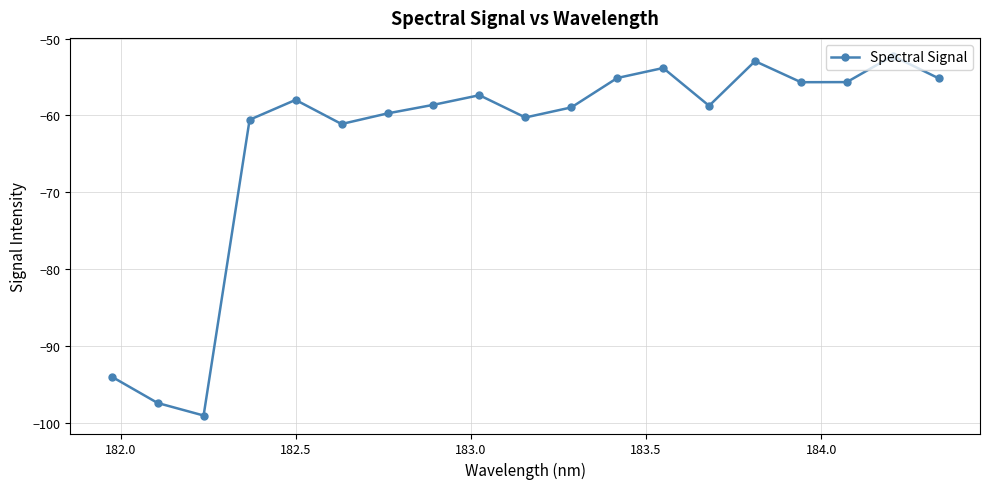

What is the average value?

-63.4